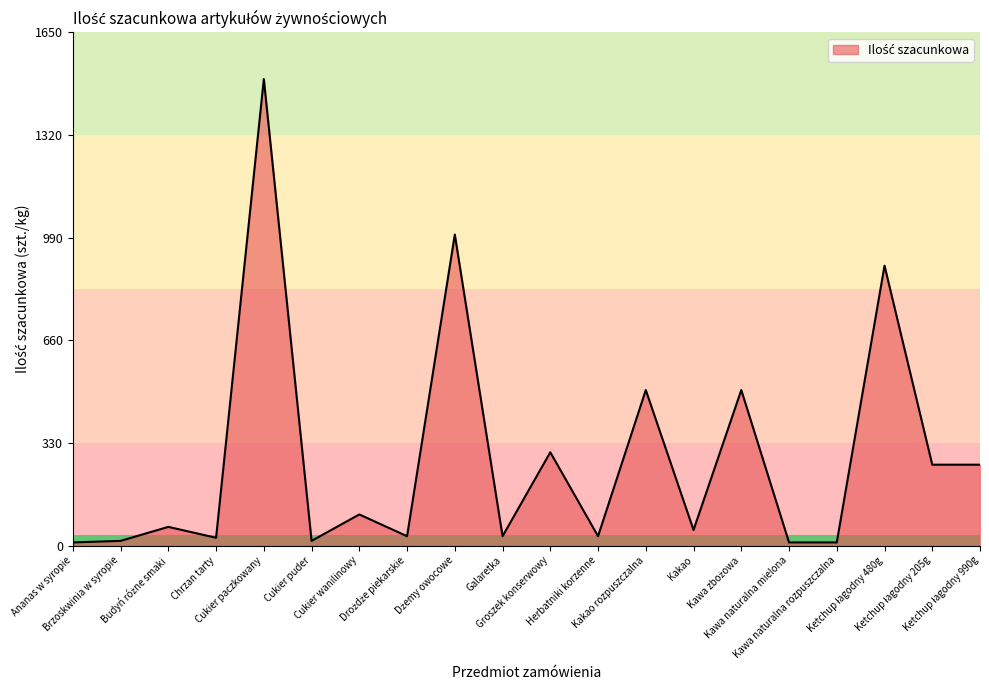

What is the maximum value shown in the chart?

1500